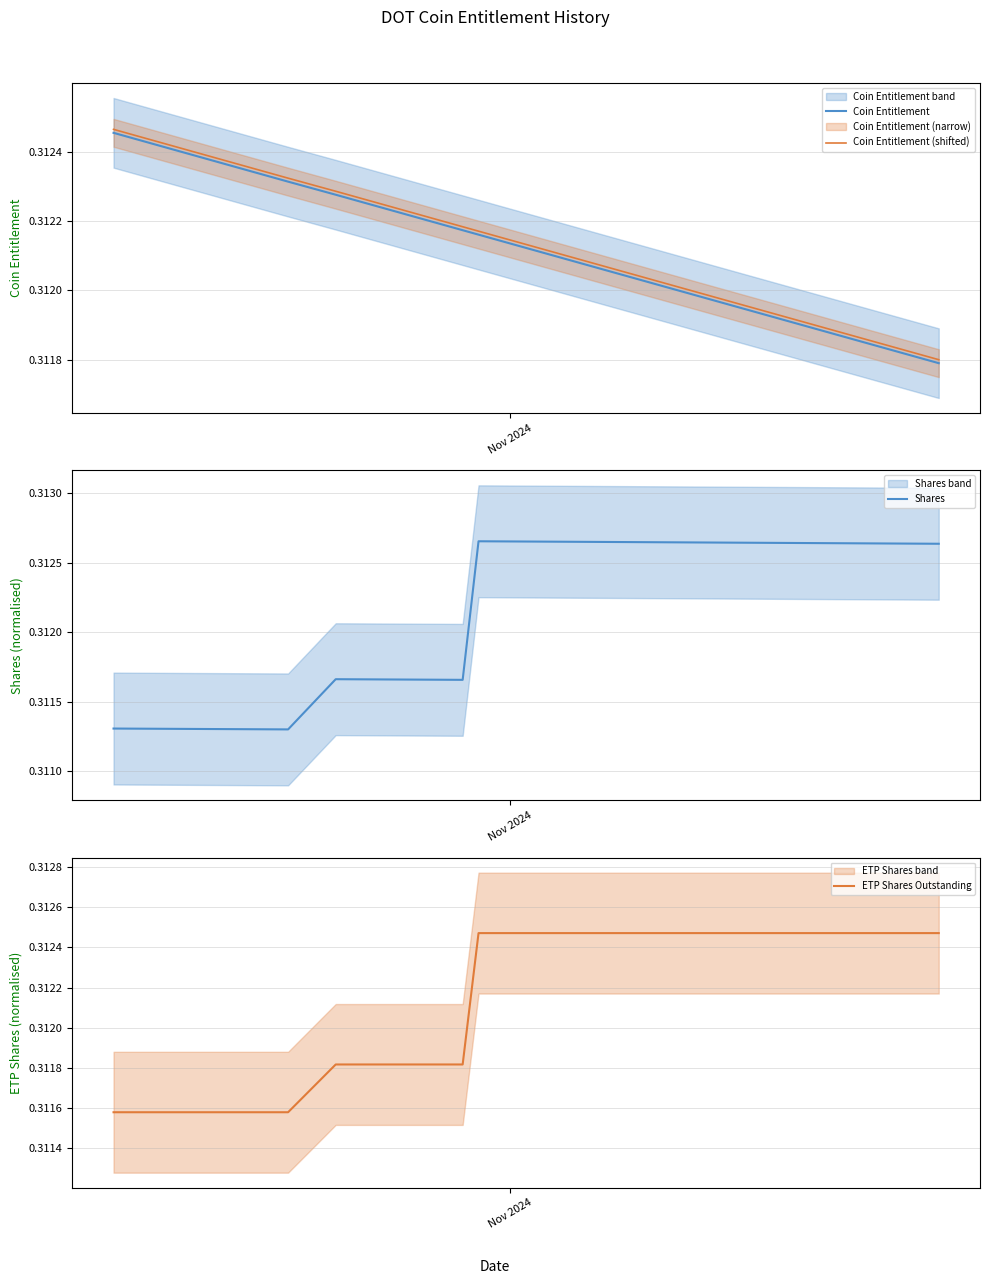

True or false: Coin Entitlement (shifted) and Coin Entitlement intersect in this chart.

False